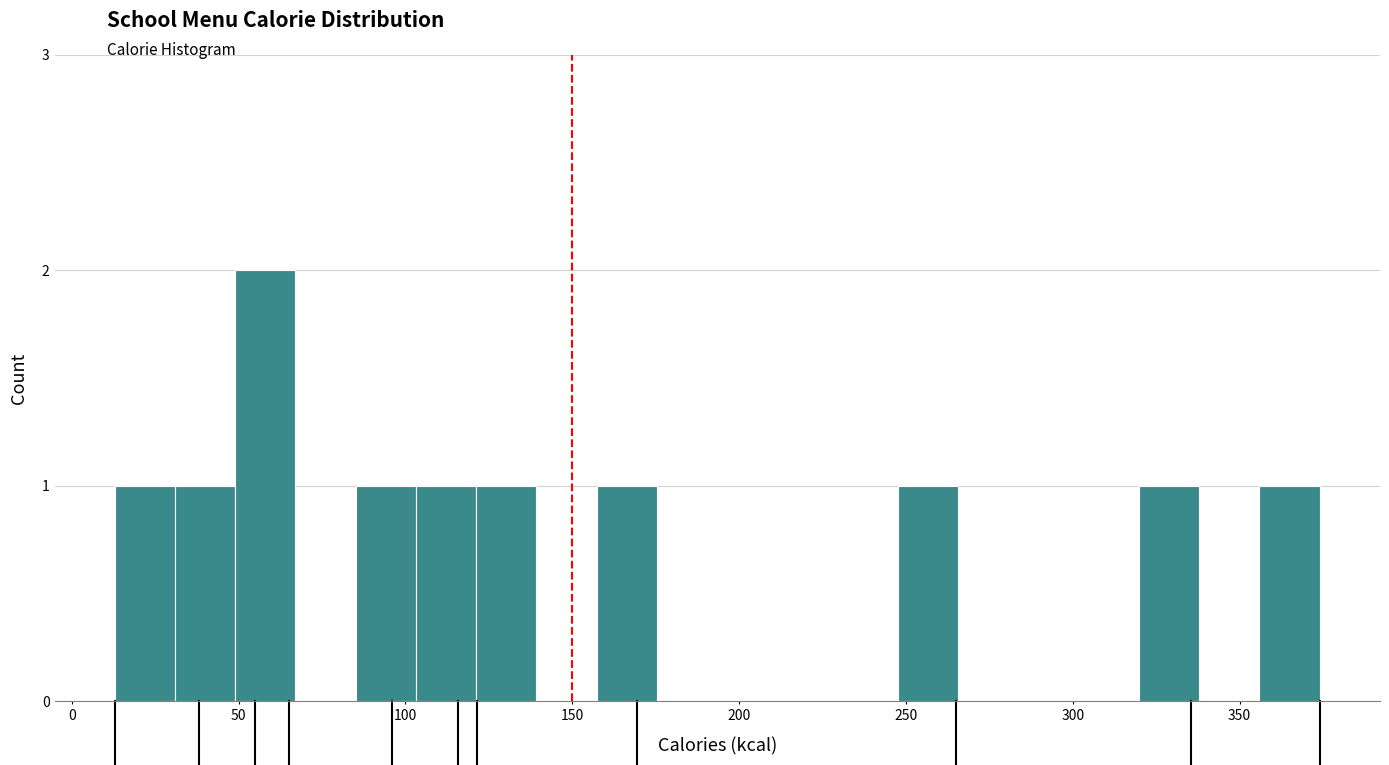

Around what value on the x-axis is the tallest bar? Give the approximate position of its centre, as read against the axis.

60